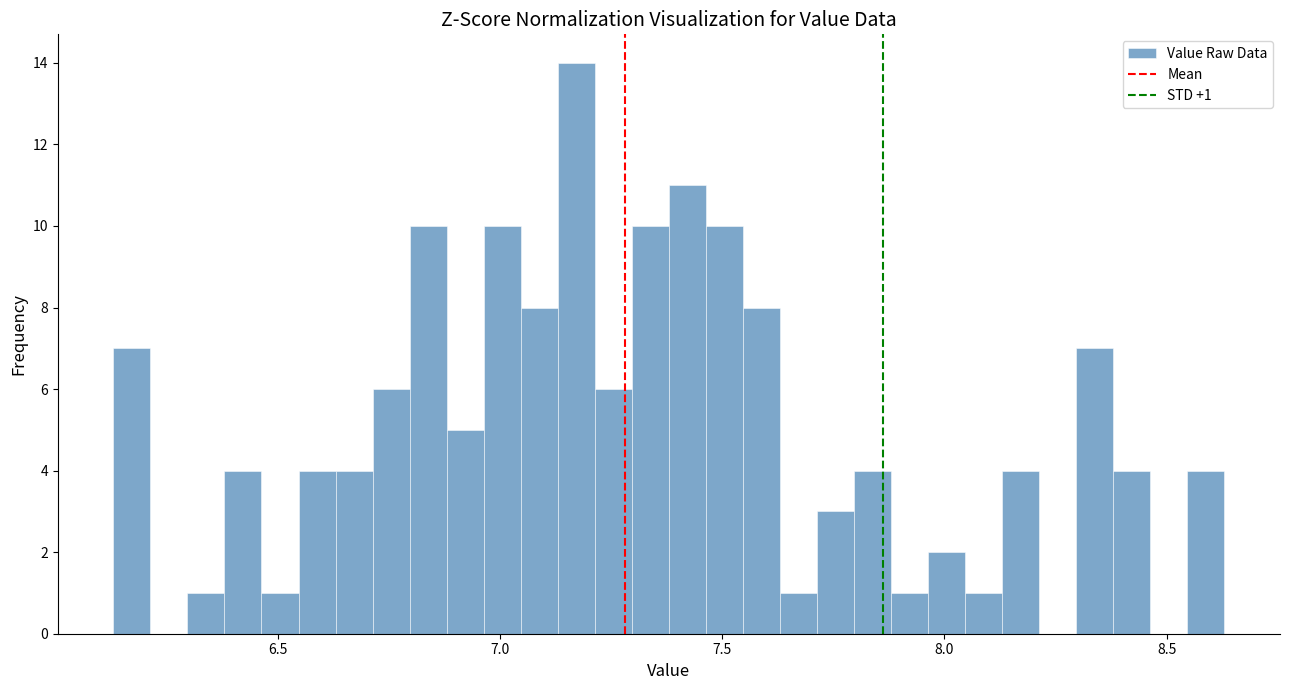

Read against the x-axis, roughly where is the centre of the tallest bar?

7.15